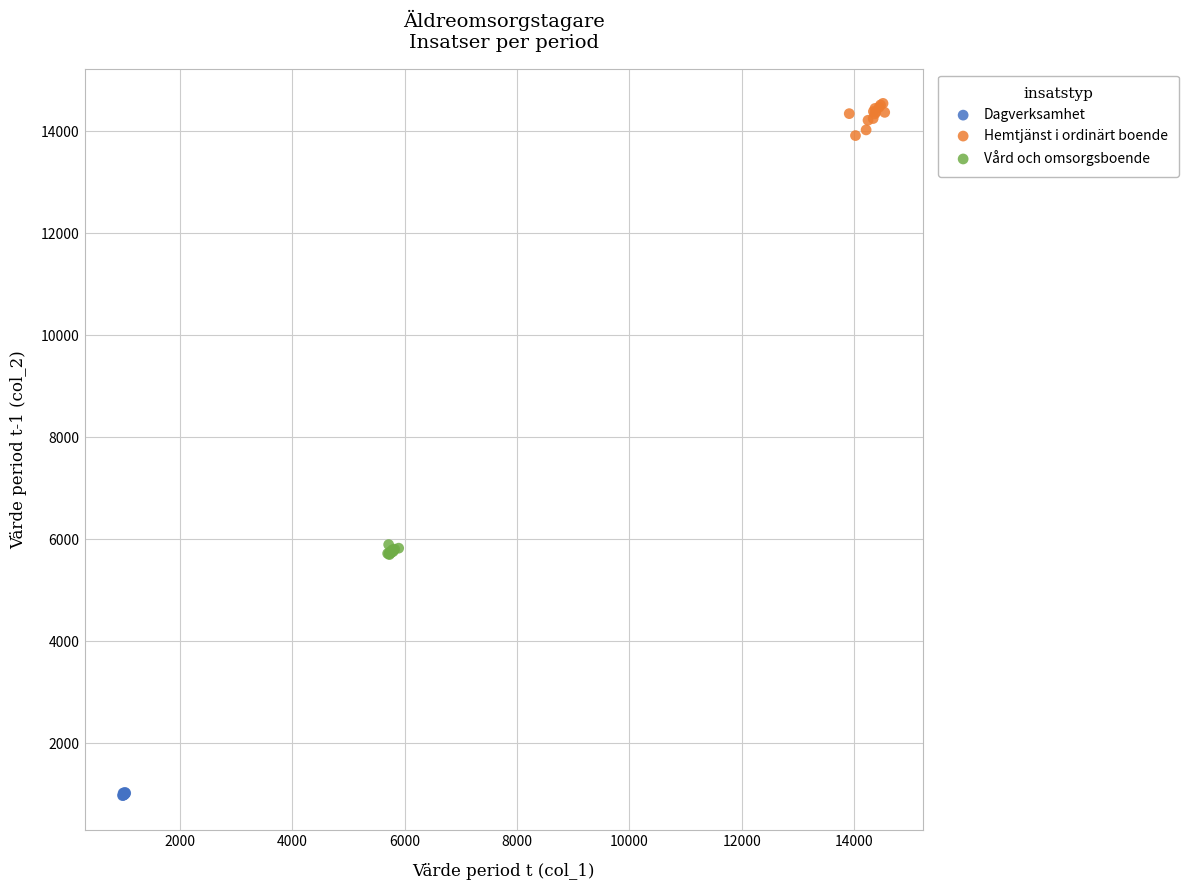

Which series reaches the maximum Y coordinate?

Hemtjänst i ordinärt boende